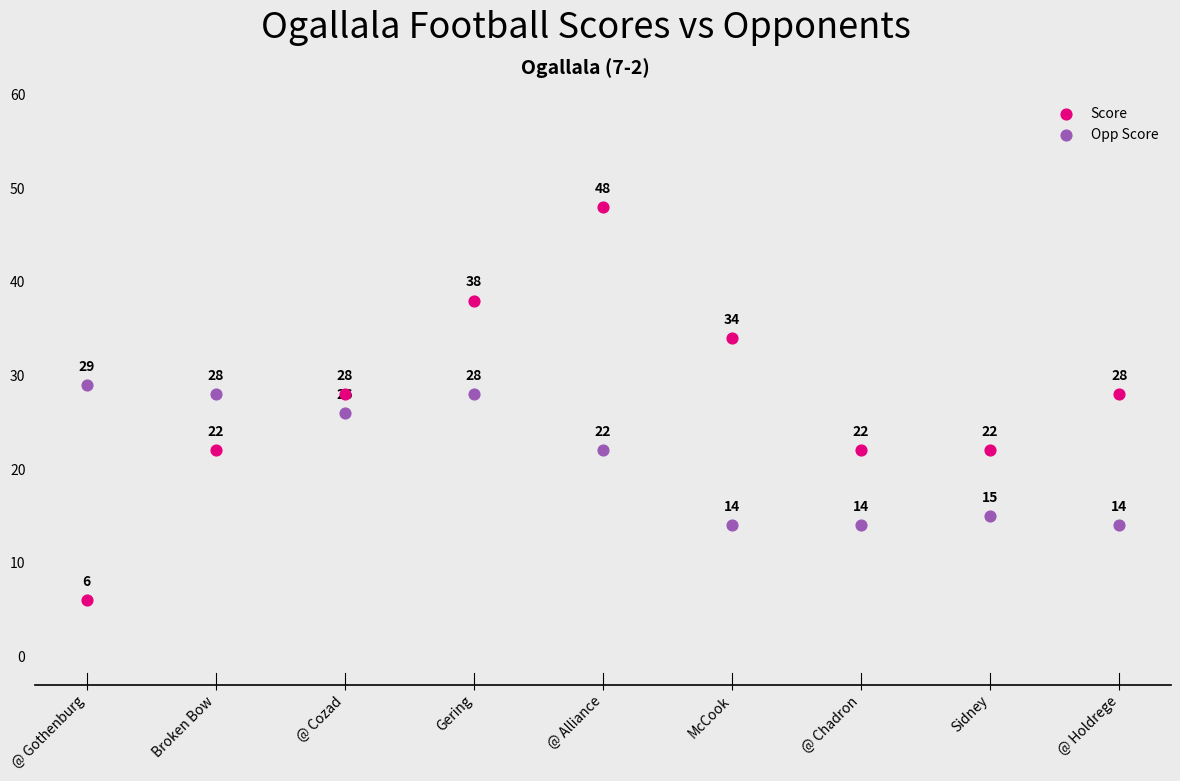

In the Opp Score series, what Y value is closest to 21?

22